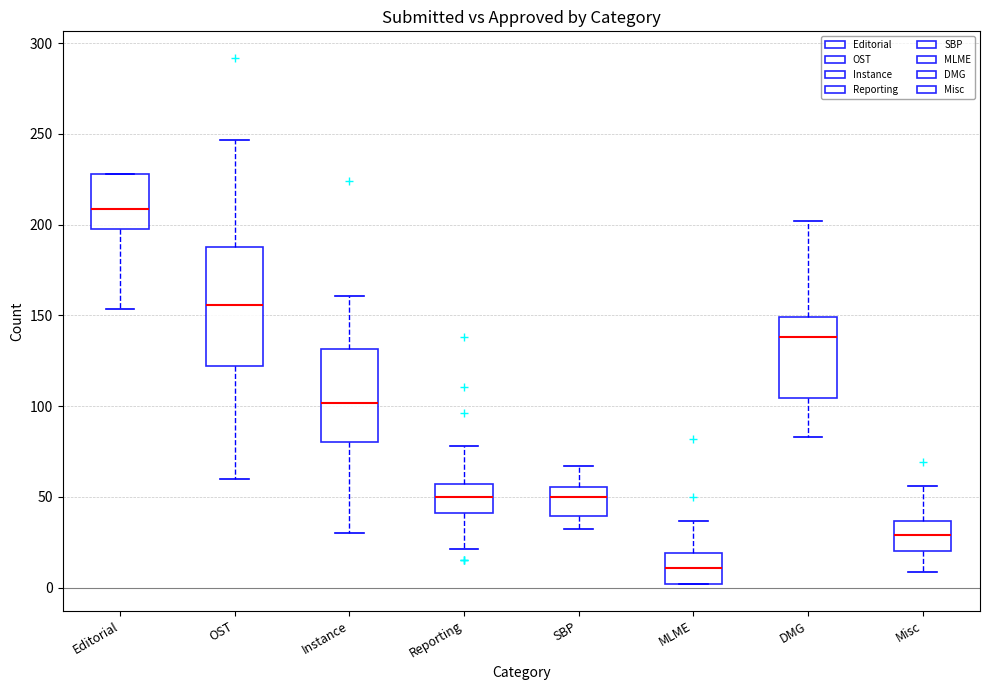

Which box's median line is the lowest?

MLME